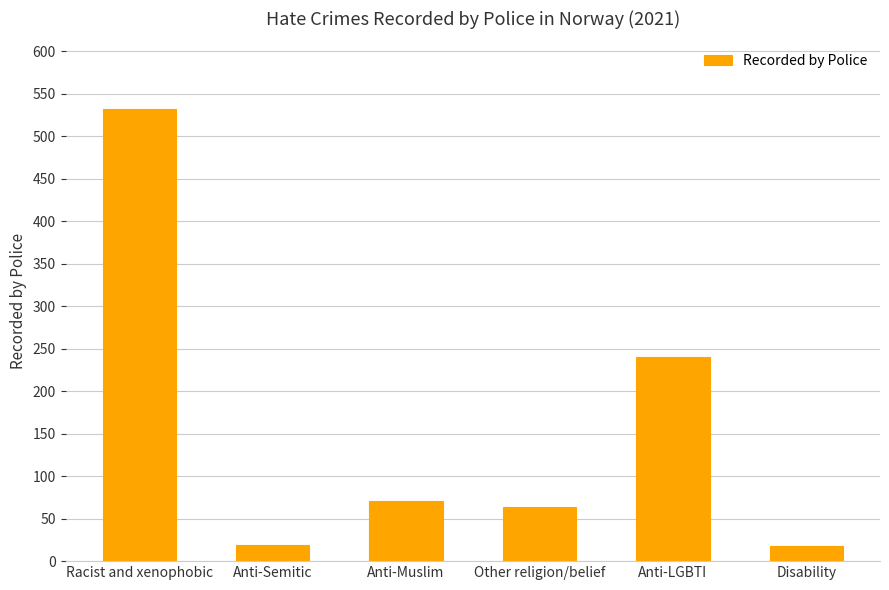

The value at Other religion/belief is 115. True or false?

False